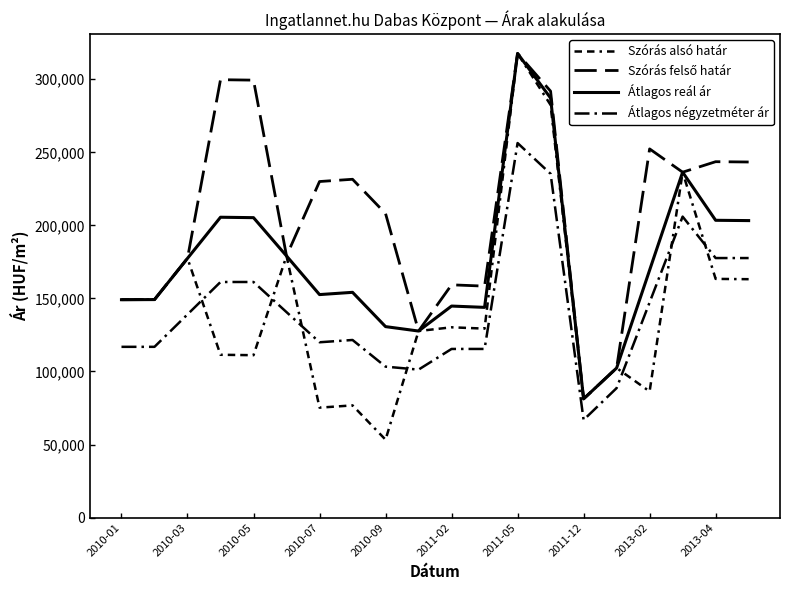

How many lines are shown in the chart?

4